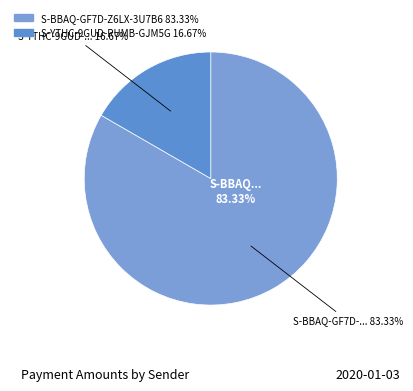

How many segments does this pie chart have?

2